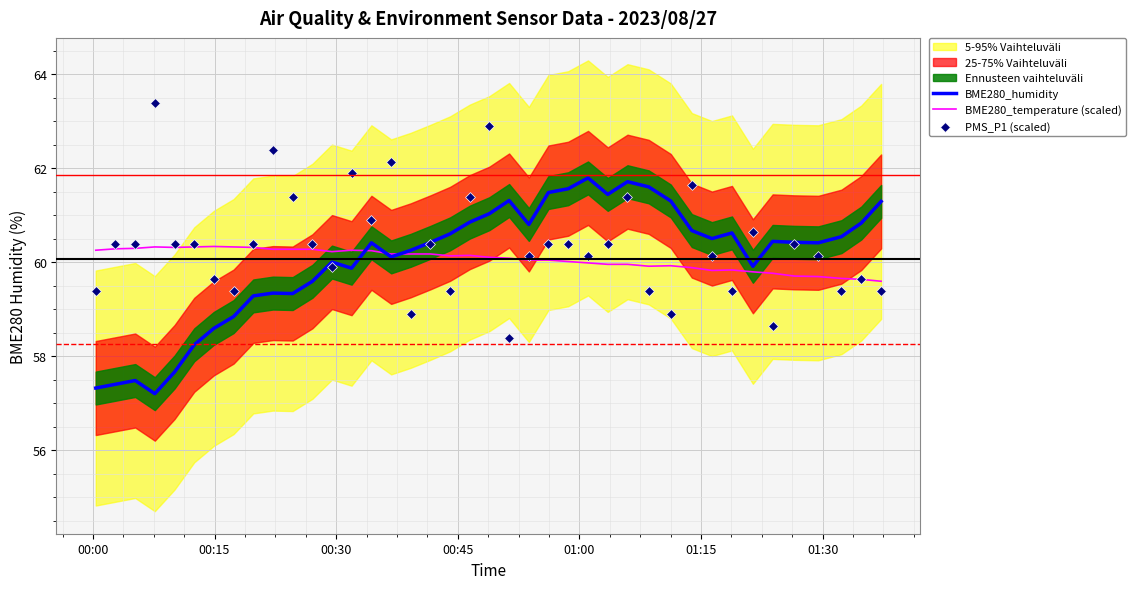

Which series reaches the minimum Y coordinate?

BME280_humidity